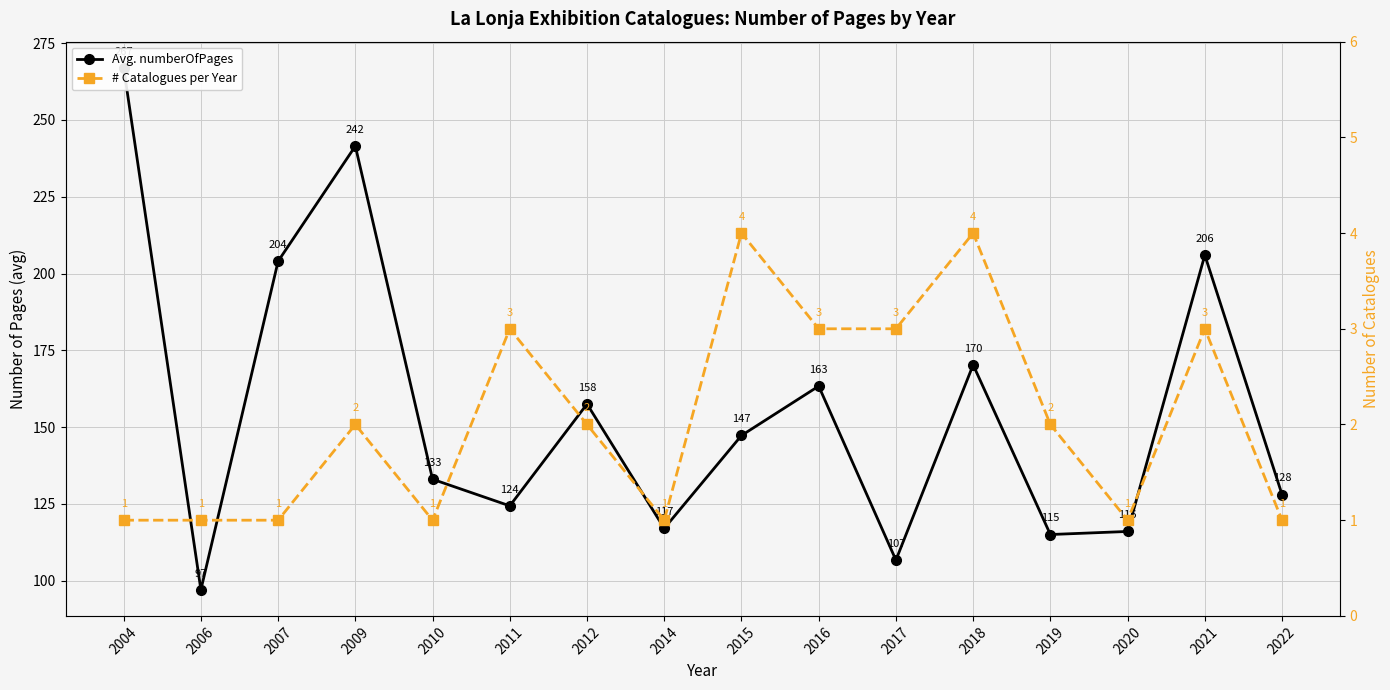

The # Catalogues per Year series shows 1.0 at 2014. True or false?

True